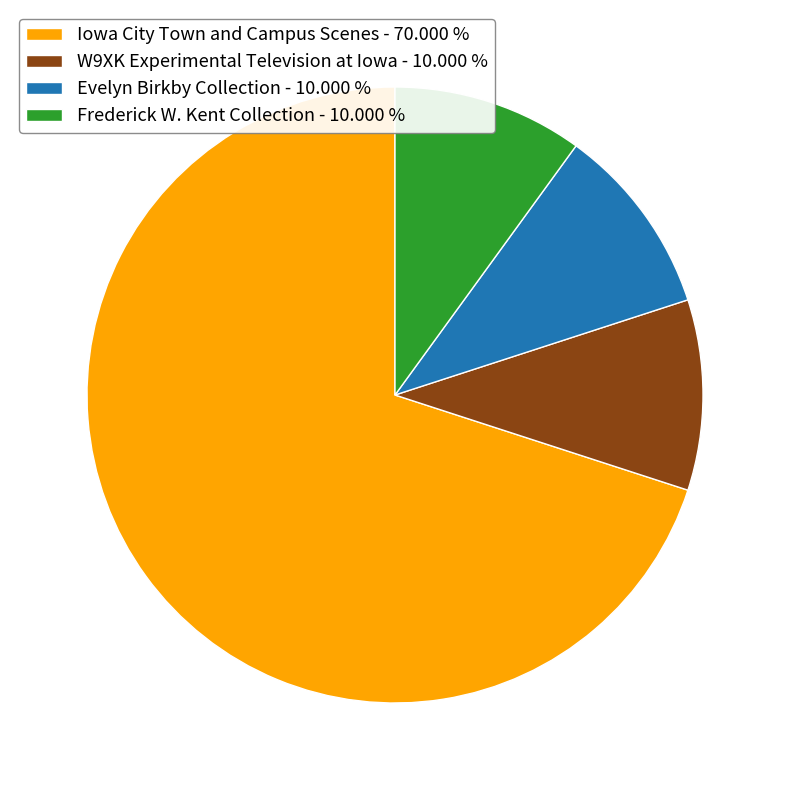

Which has a higher value, Frederick W. Kent Collection - 10.000 % or Iowa City Town and Campus Scenes - 70.000 %?

Iowa City Town and Campus Scenes - 70.000 %